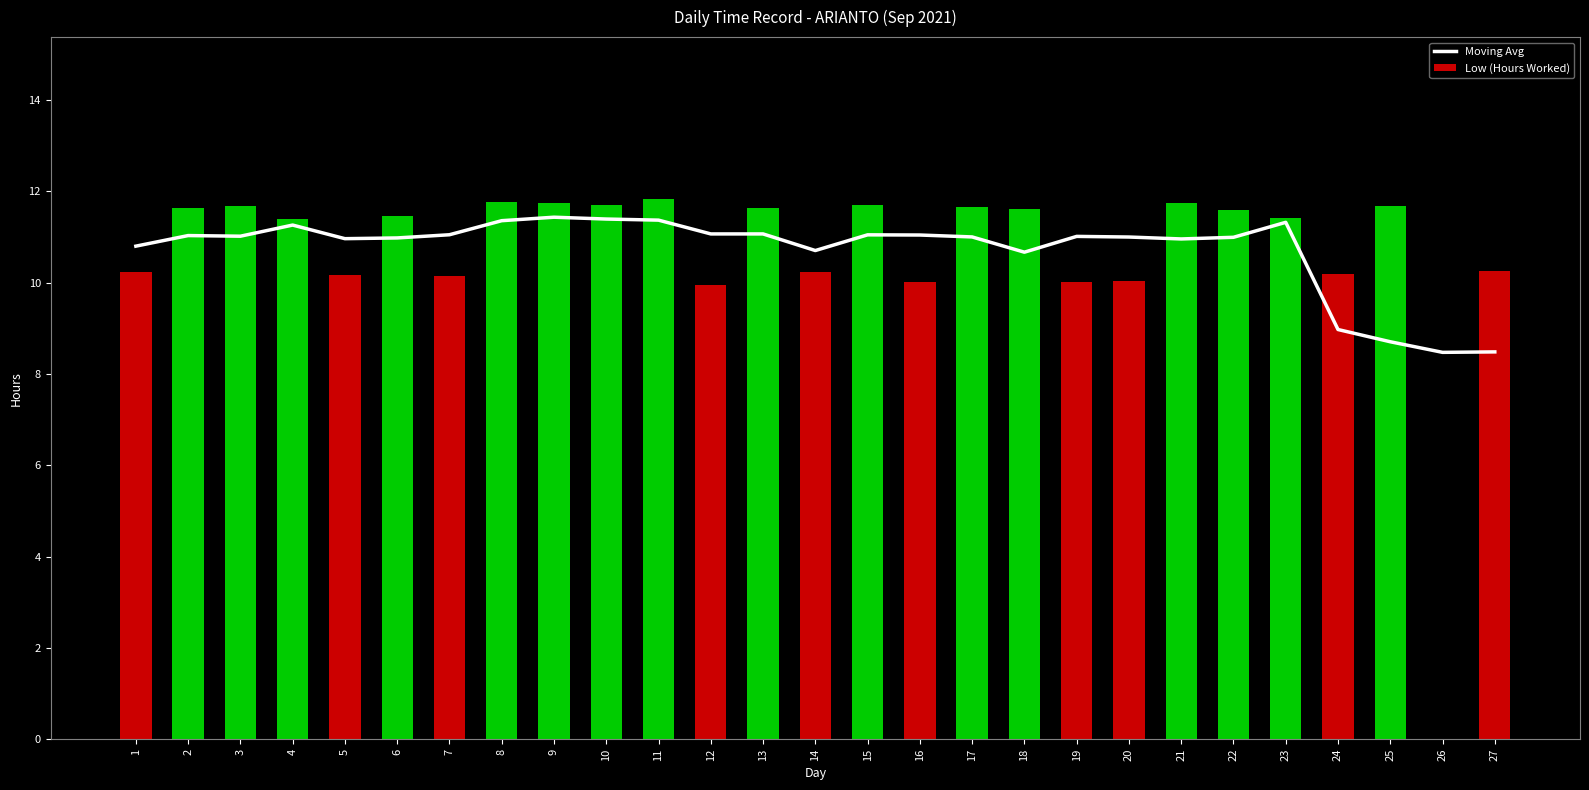

Is it true that Low (Hours Worked) equals 10.2 at 24?

True